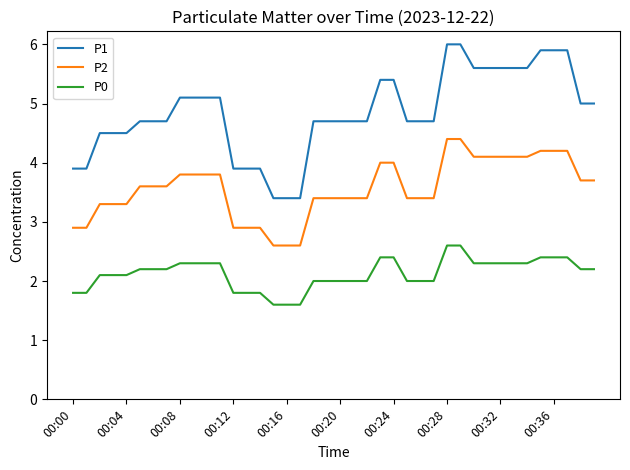

Rank the series by their maximum value, from highest to lowest.

P1, P2, P0